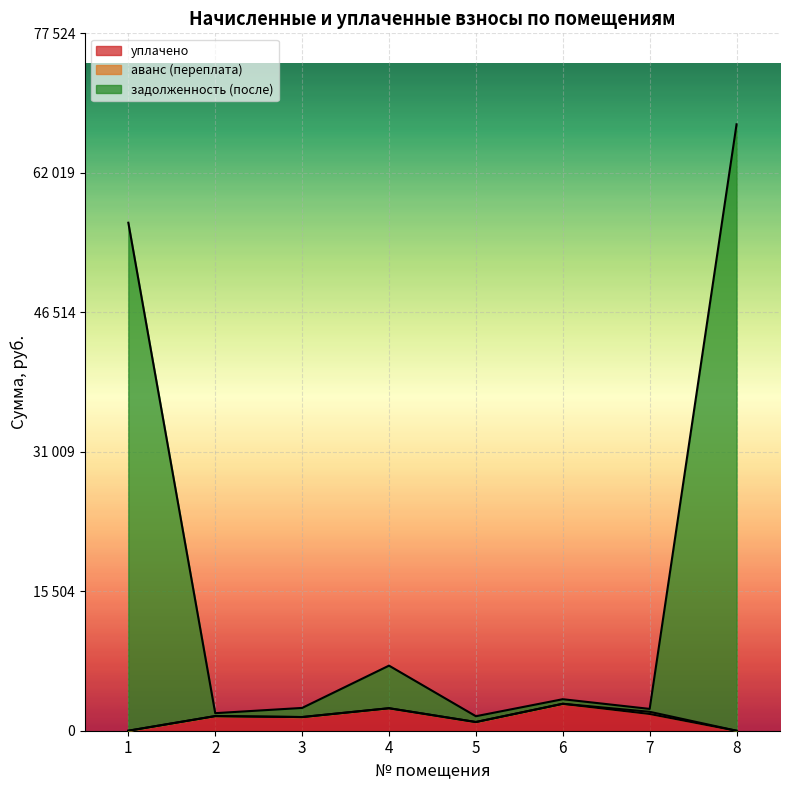

Is the value of задолженность (после) at 4 greater than the value of уплачено at 4?

Yes